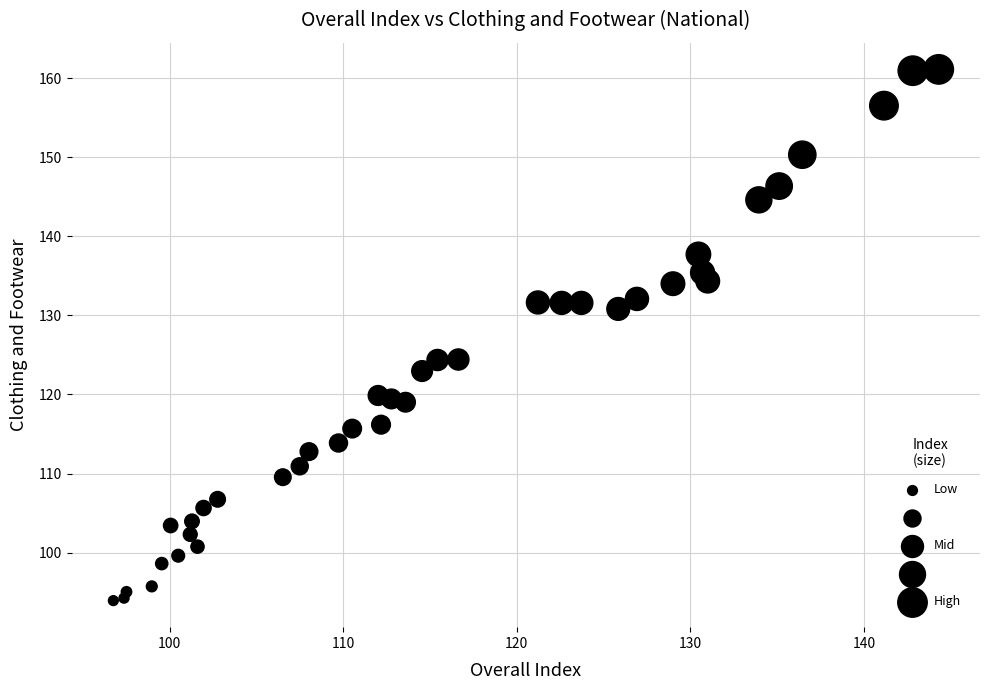

What is the range of X values (max minus min)?

47.5